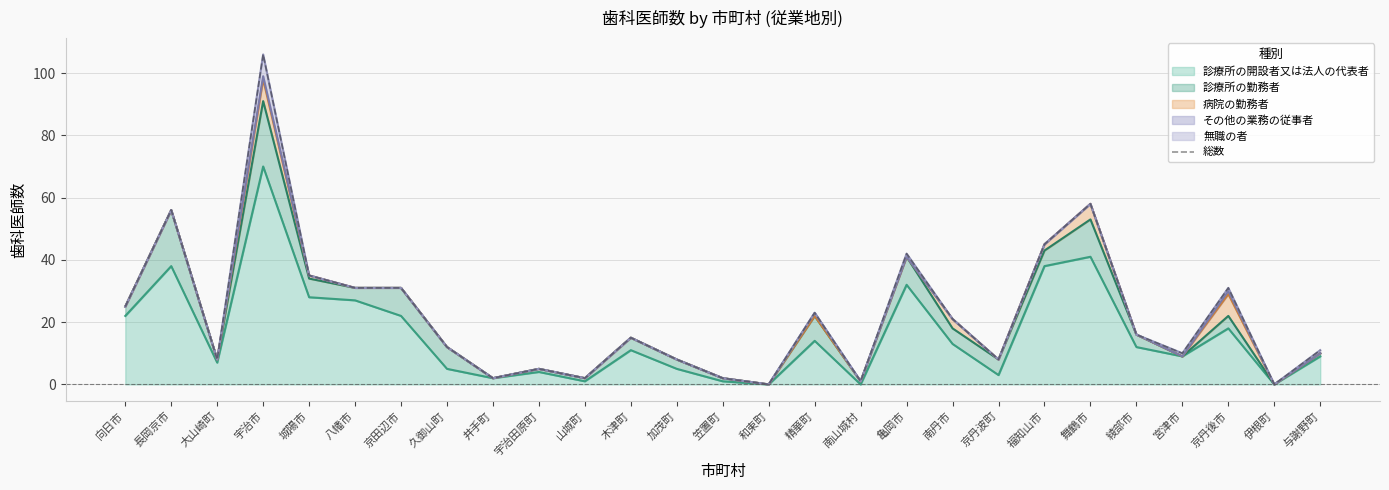

What is the label of the 13th point from the right?

和束町